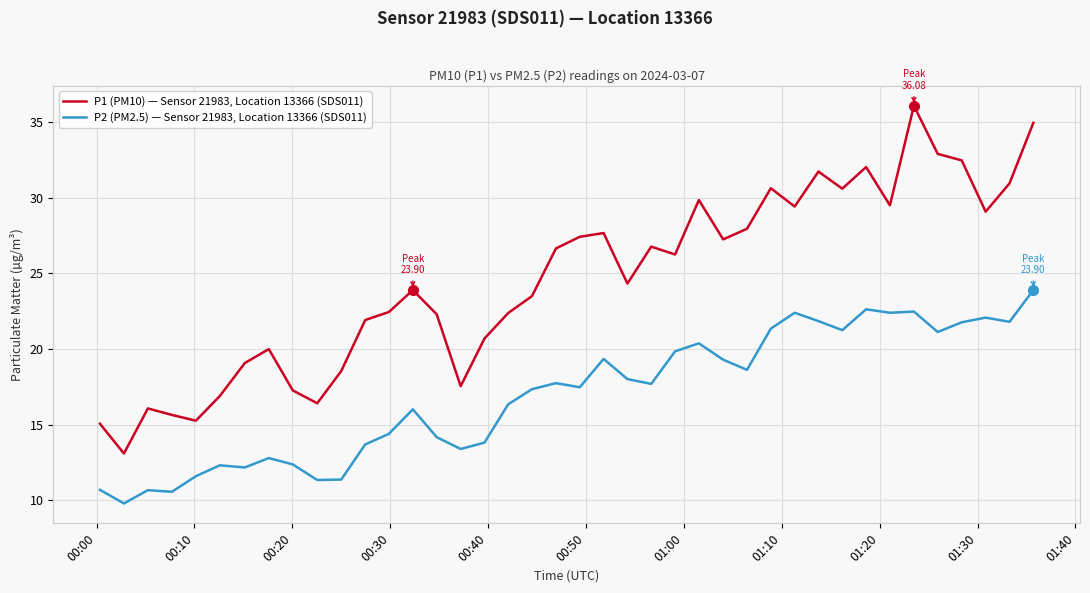

True or false: P1 (PM10) — Sensor 21983, Location 13366 (SDS011) and P2 (PM2.5) — Sensor 21983, Location 13366 (SDS011) cross at least once.

False